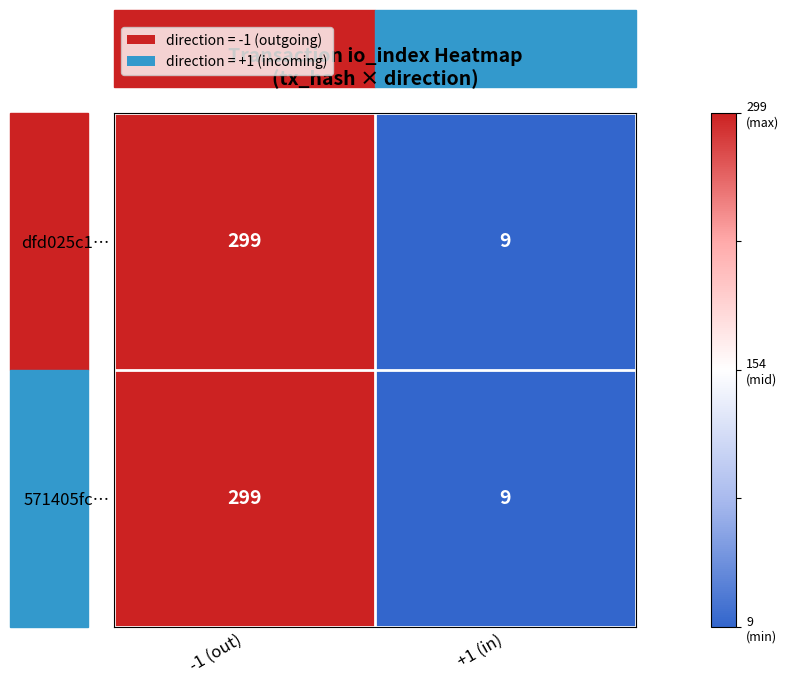

What is the sum of all 571405fc… values?

308